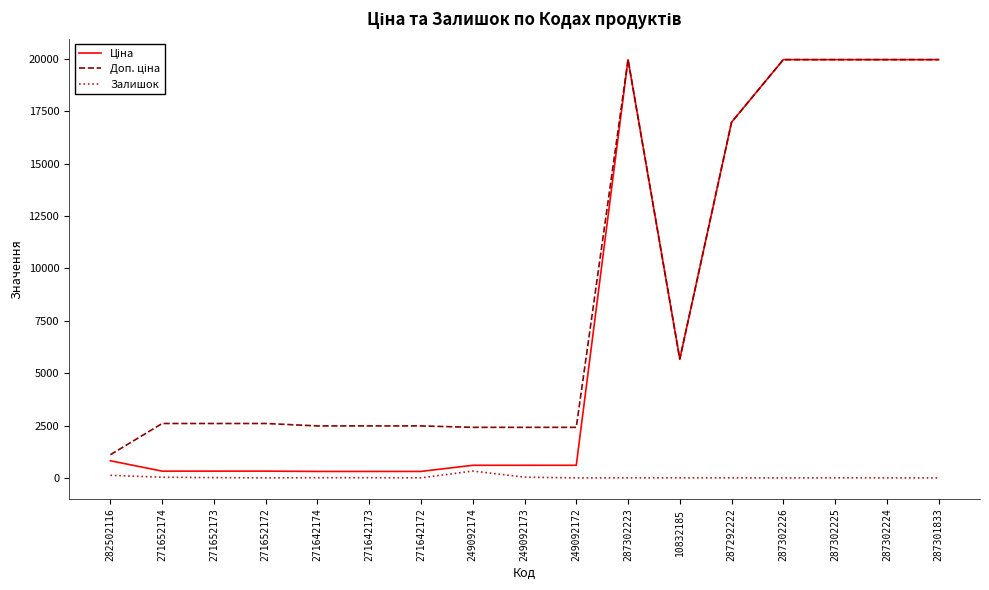

What position from the left is 271642172?

7